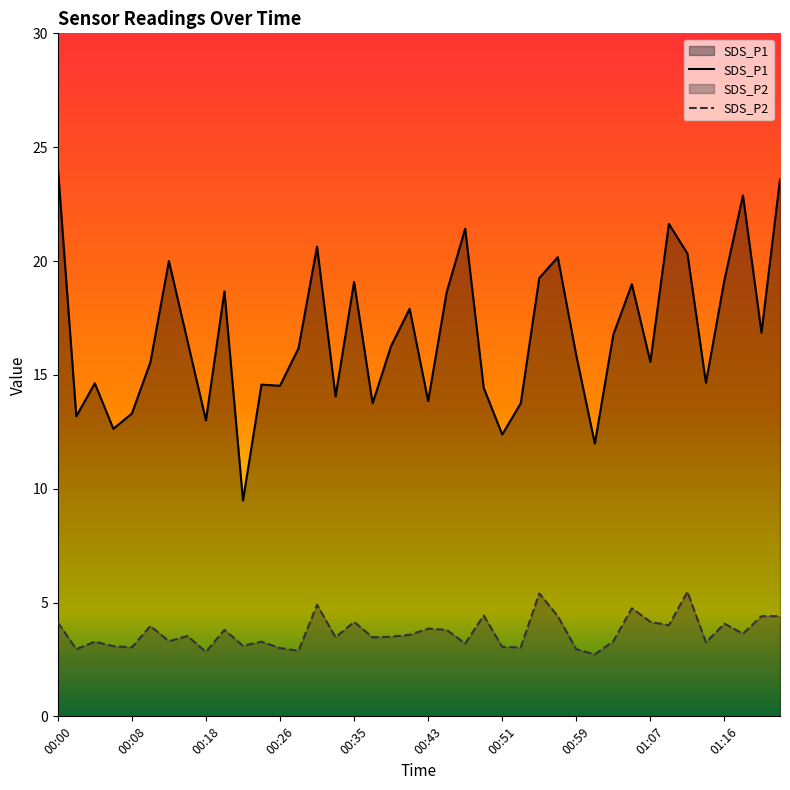

How many lines are shown in the chart?

2